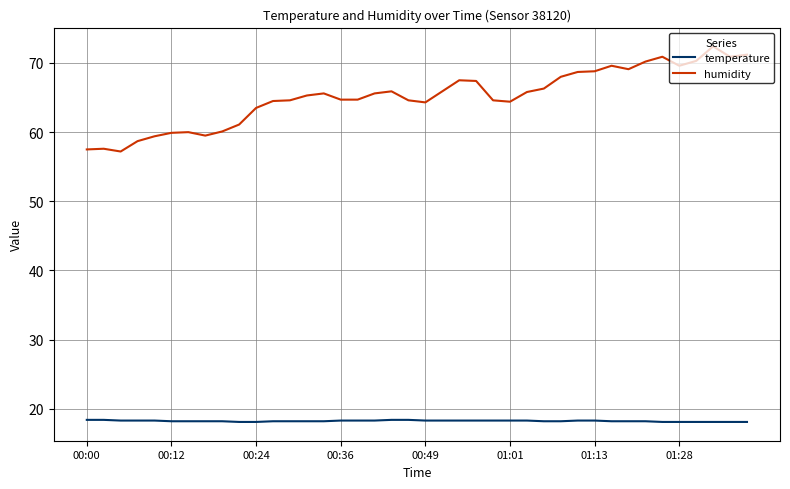

List the series in order of their peak value, lowest first.

temperature, humidity